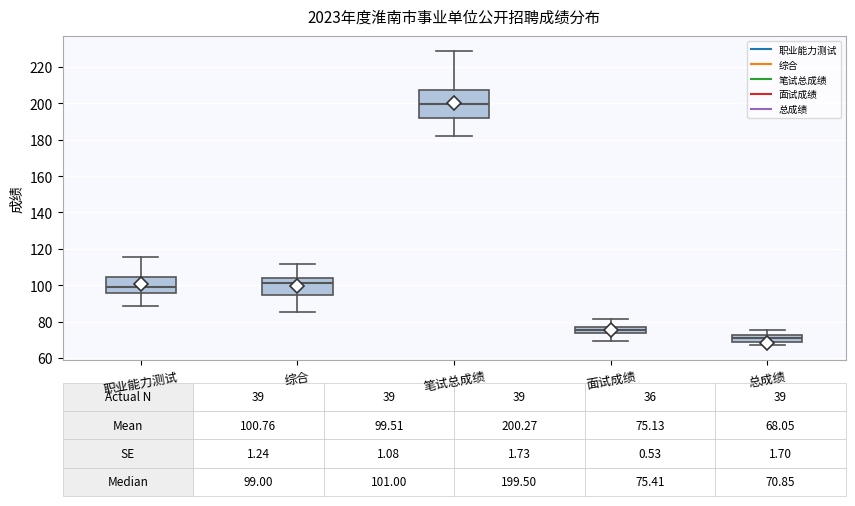

Which box is the tallest, from its lower edge to its upper edge?

笔试总成绩